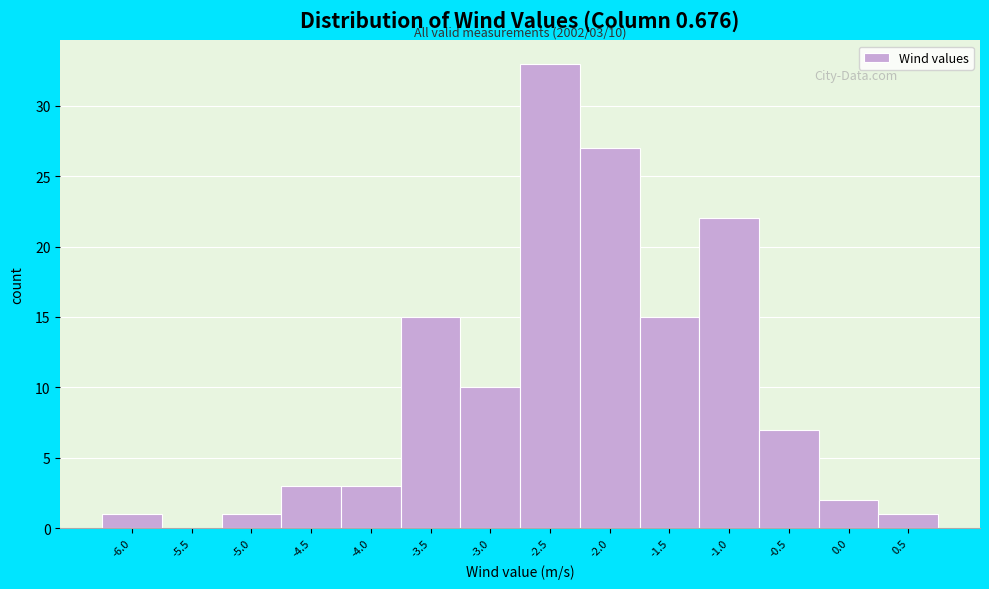

Reading right to left, list all the values displayed in this chart.

0.5=1	0.0=2	-0.5=7	-1.0=22	-1.5=15	-2.0=27	-2.5=33	-3.0=10	-3.5=15	-4.0=3	-4.5=3	-5.0=1	-5.5=0	-6.0=1